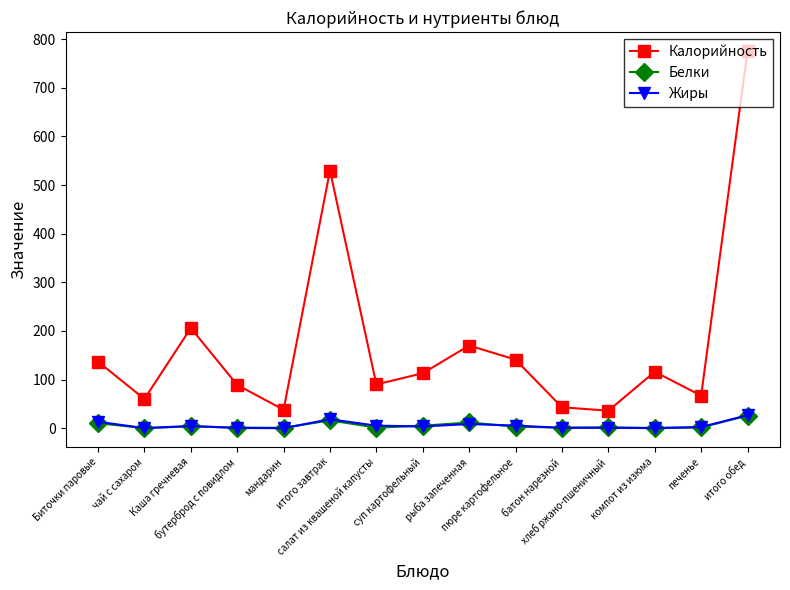

Which series has the largest total across all categories?

Калорийность